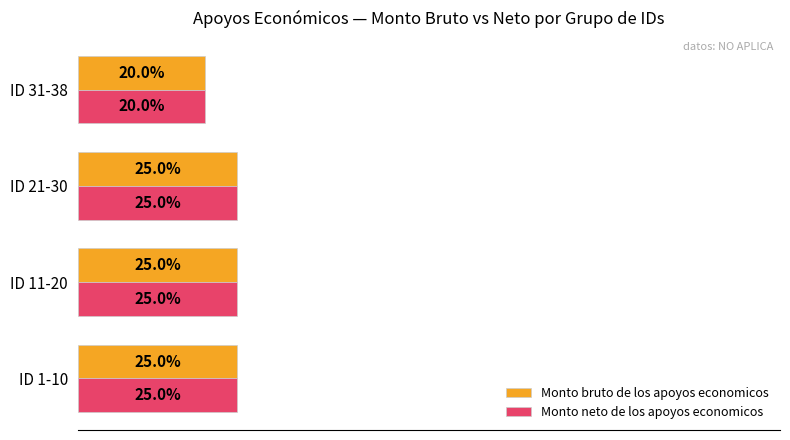

Which category has the lowest value in the Monto neto de los apoyos economicos series?

ID 31-38